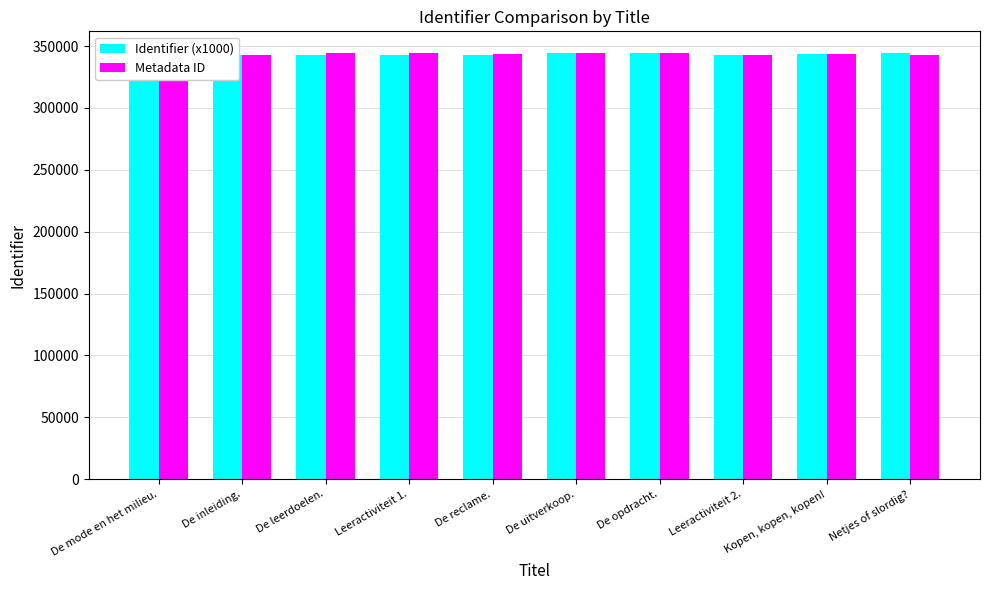

How many bars are there in total?

20